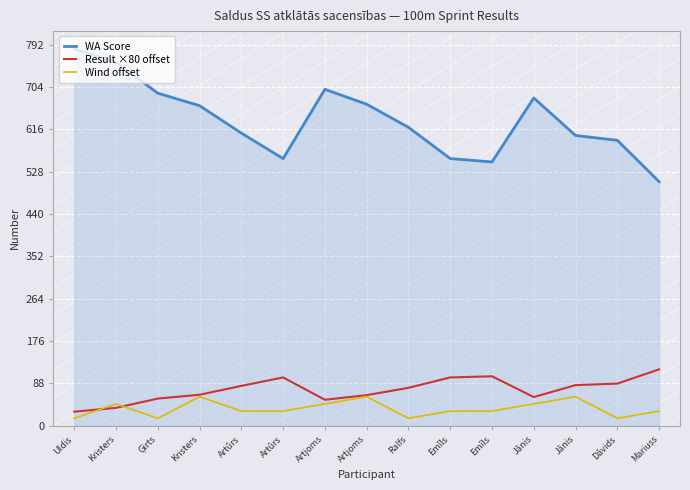

Does the chart display data point markers on the line(s)?

No